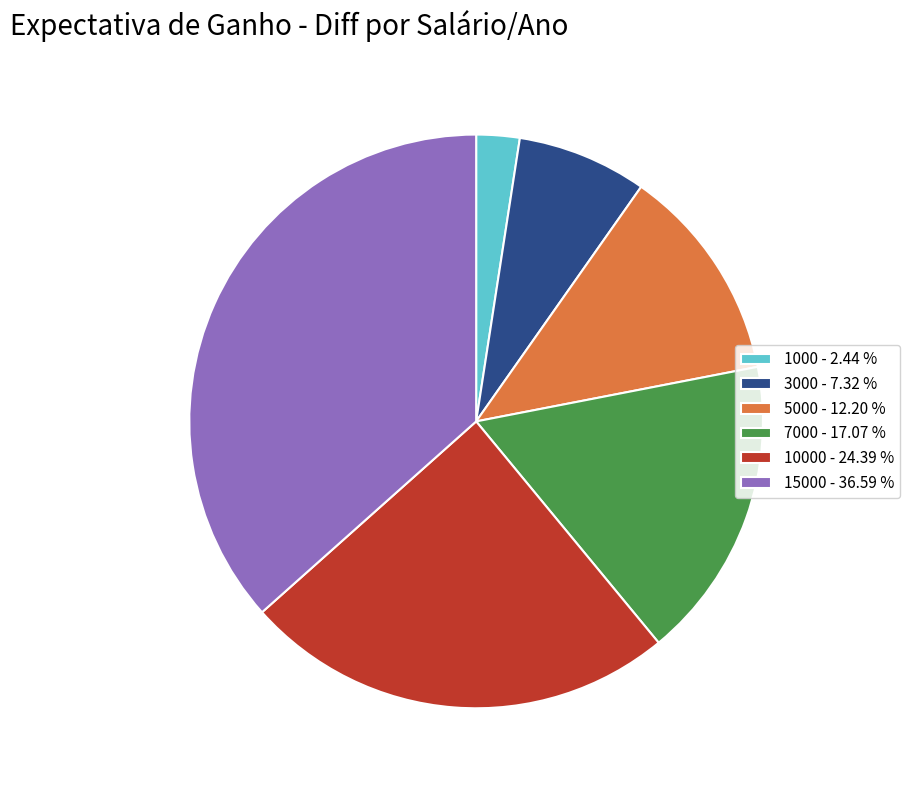

Between 10000 - 24.39 % and 15000 - 36.59 %, which is larger?

15000 - 36.59 %